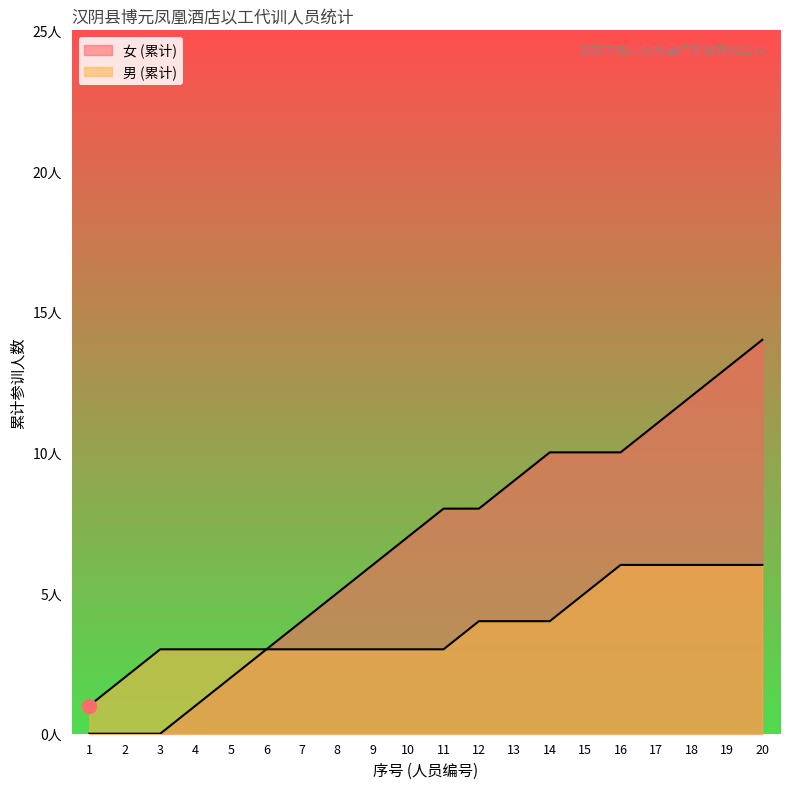

How many categories are shown in the chart?

20